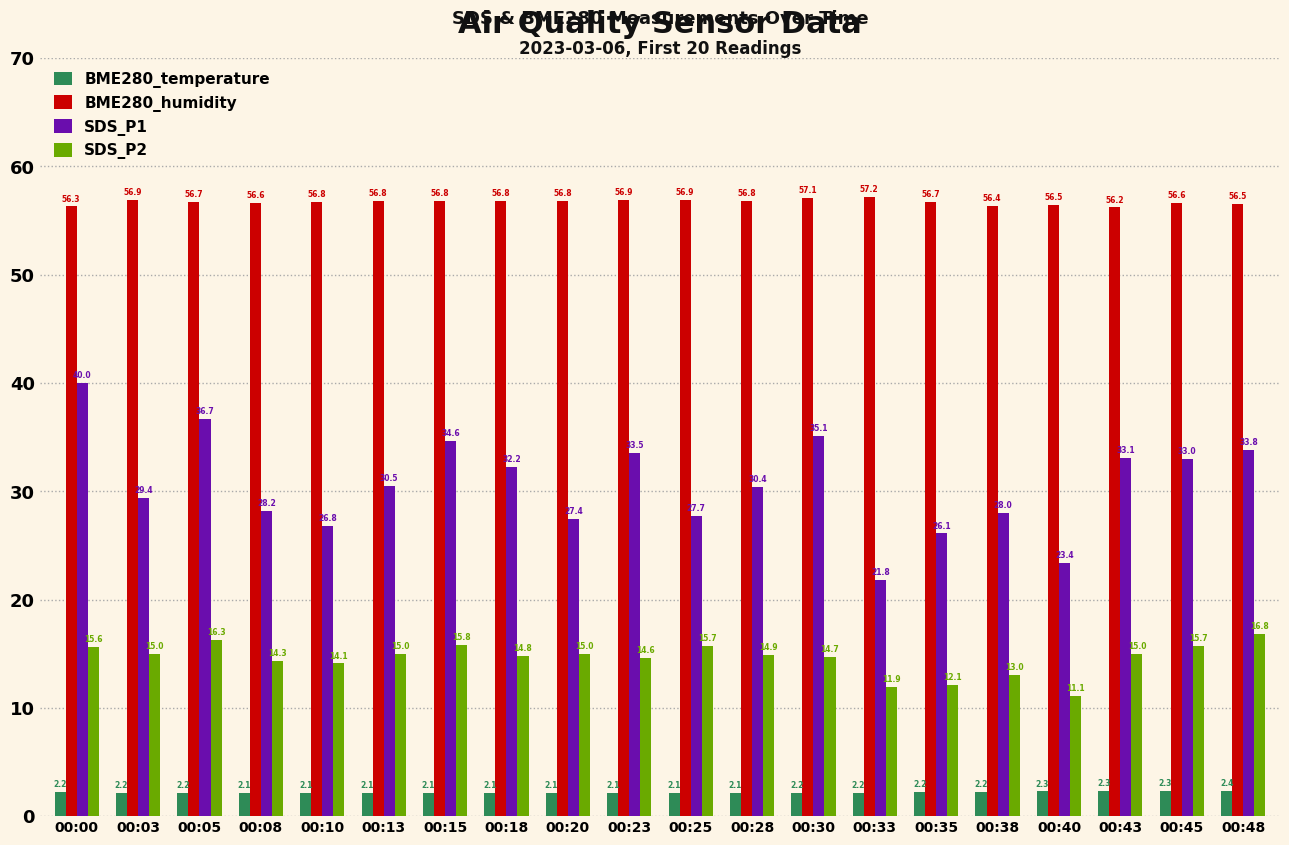

At how many categories does at least one series exceed 45?

20